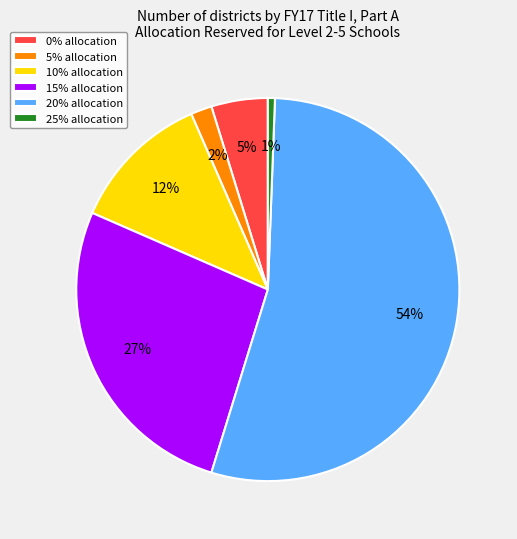

Rank the categories by value from lowest to highest.

25% allocation, 5% allocation, 0% allocation, 10% allocation, 15% allocation, 20% allocation